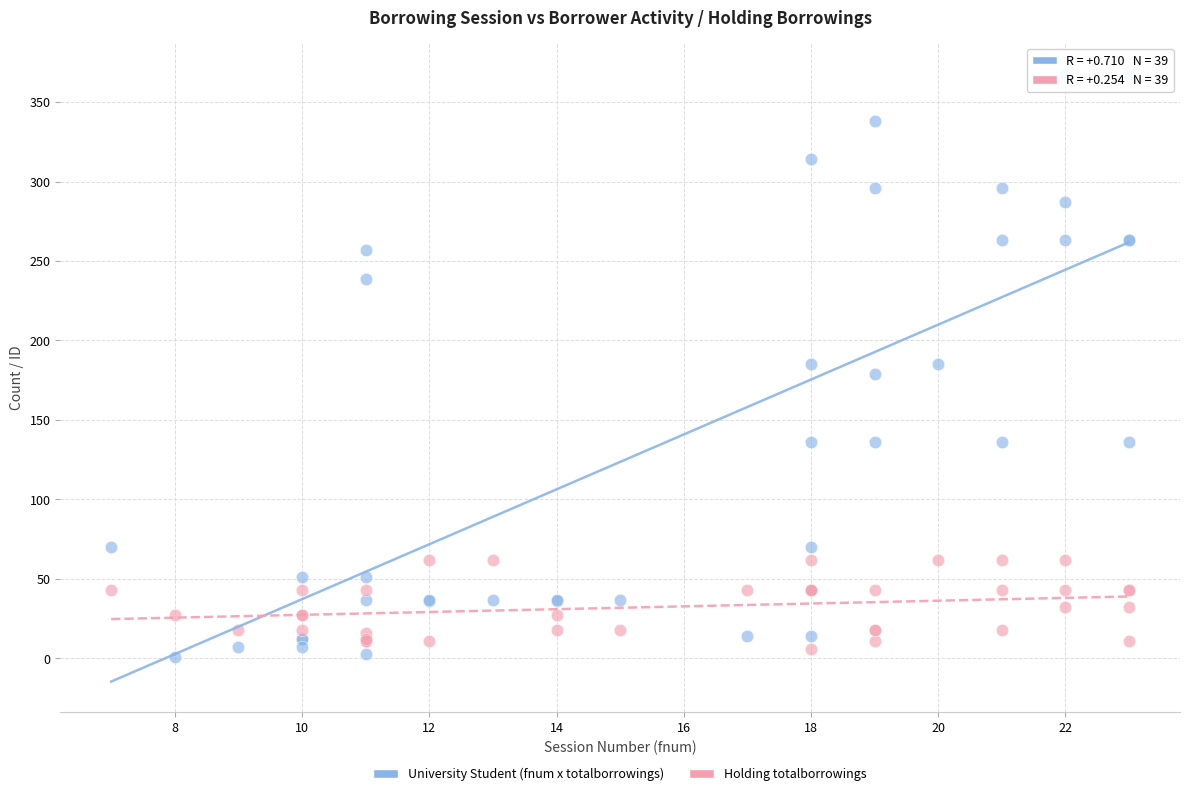

Which series reaches the minimum Y coordinate?

University Student (fnum x totalborrowings)